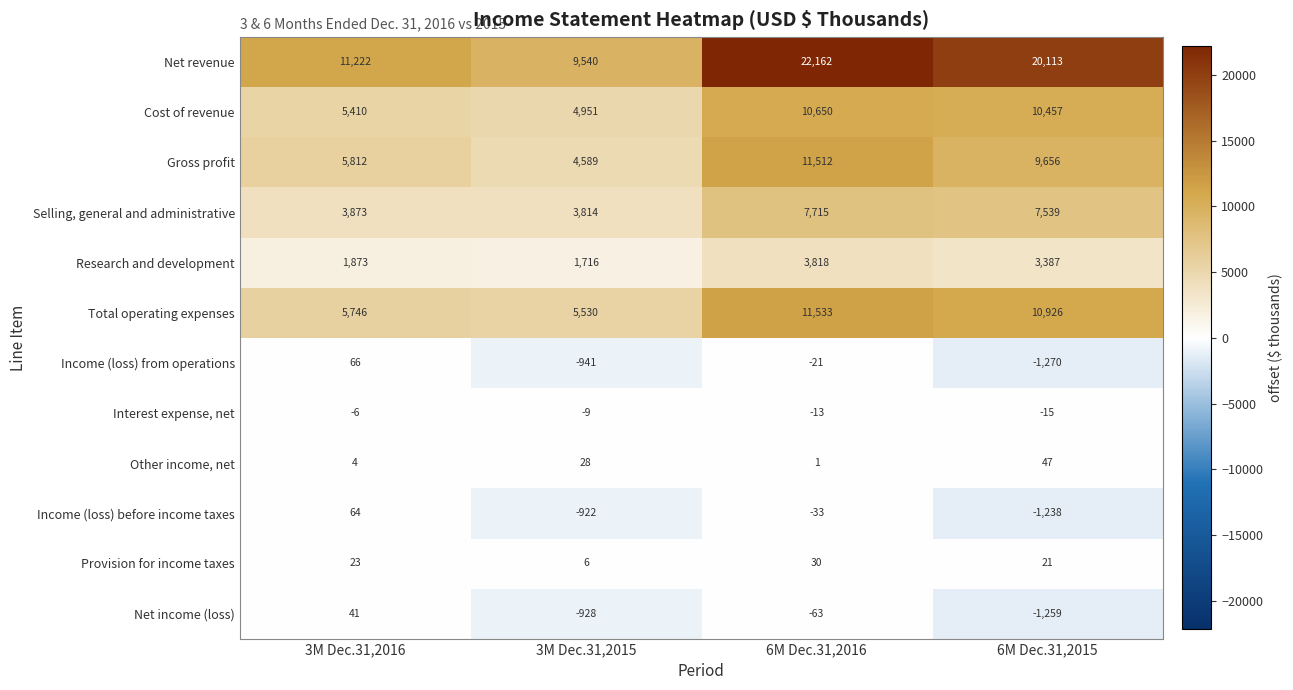

True or false: Gross profit has a value of 9656 at 6M Dec.31,2015.

True